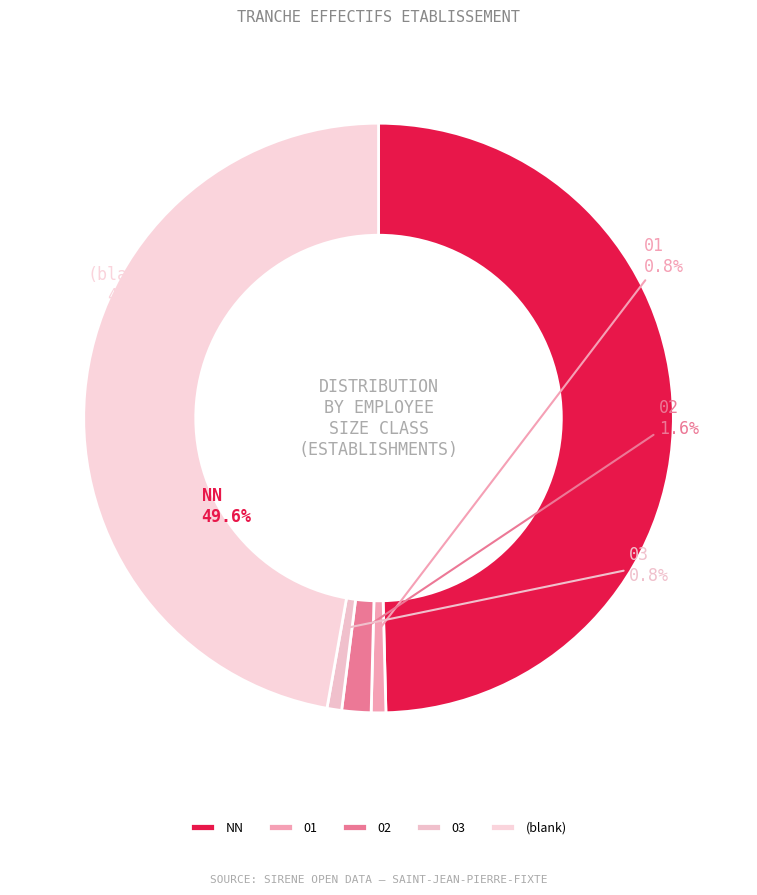

What portion of the pie excludes 03?

99.2%